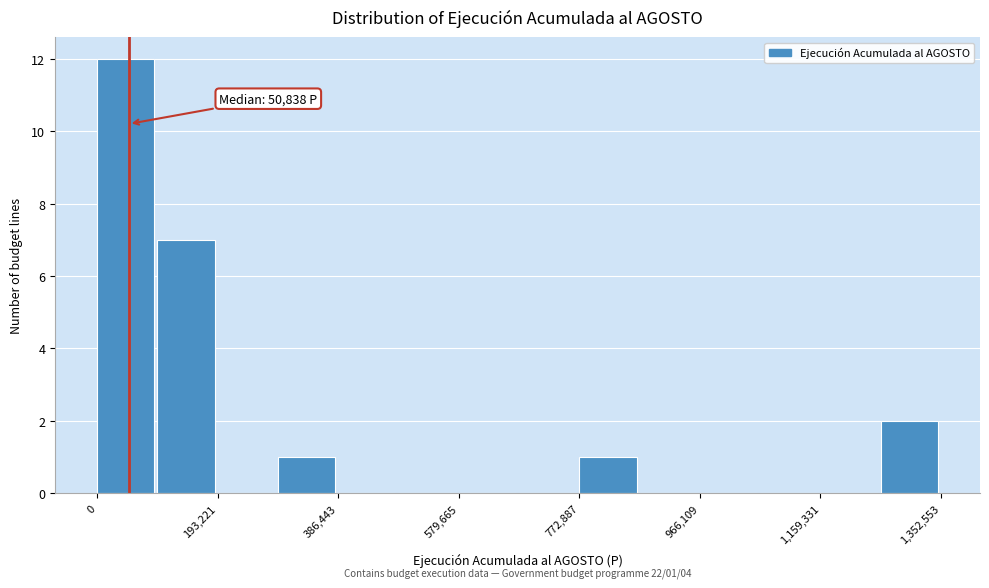

Over which range of the x-axis is the bar tallest?

0 to 100000